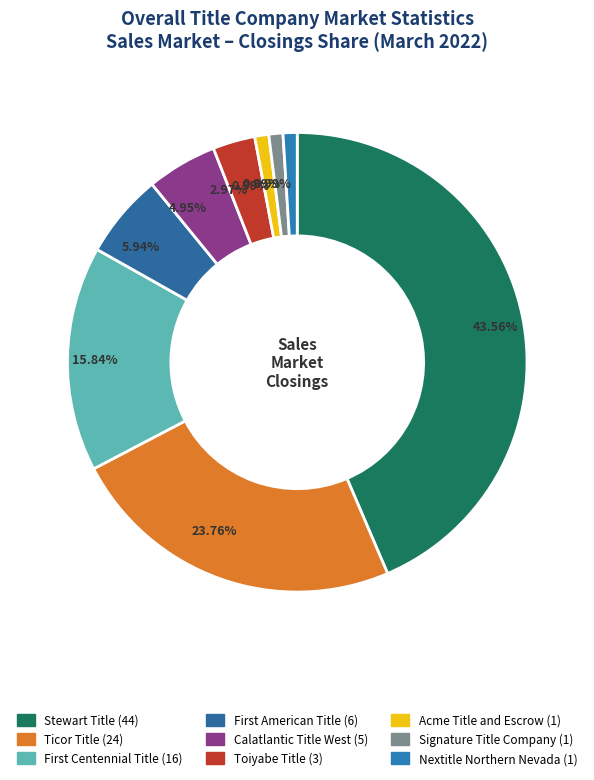

How many slices are in this pie chart?

9